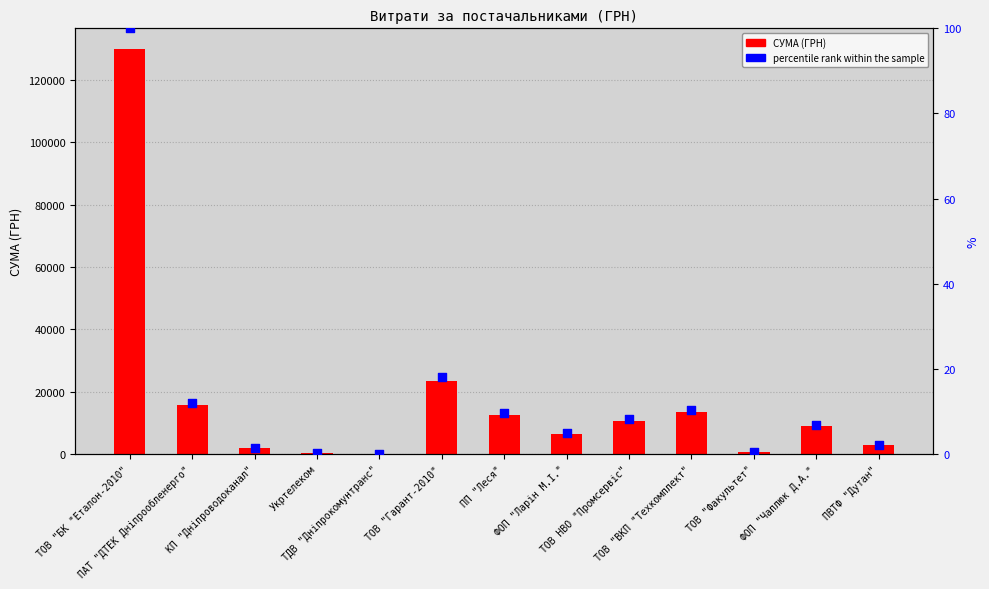

Which series contains the highest Y value?

СУМА (ГРН)